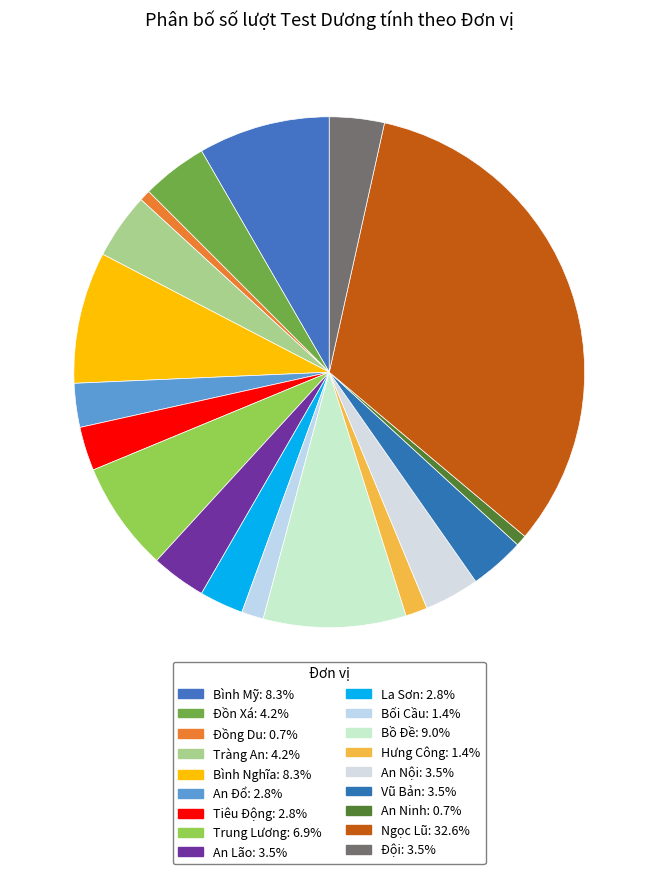

Rank the categories by value from highest to lowest.

Ngọc Lũ, Bồ Đề, Bình Mỹ, Bình Nghĩa, Trung Lương, Đồn Xá, Tràng An, An Lão, An Nội, Vũ Bản, Đội, An Đổ, Tiêu Động, La Sơn, Bối Cầu, Hưng Công, Đồng Du, An Ninh